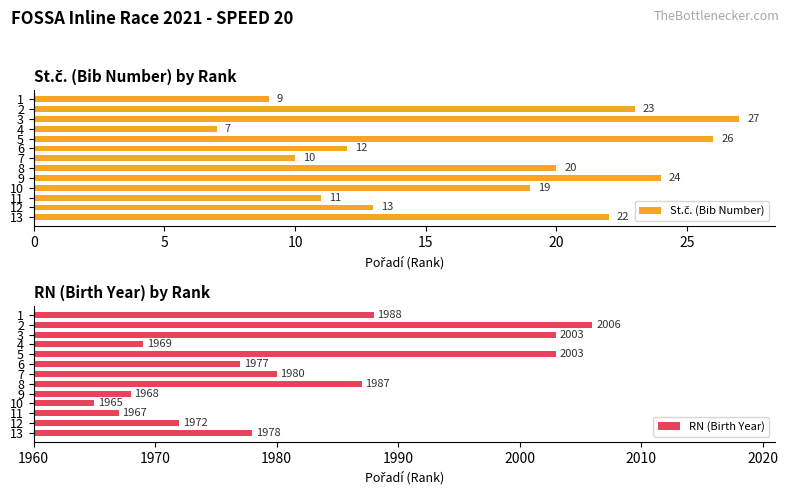

True or false: RN (Birth Year) has a value of 3209 at 13.

False